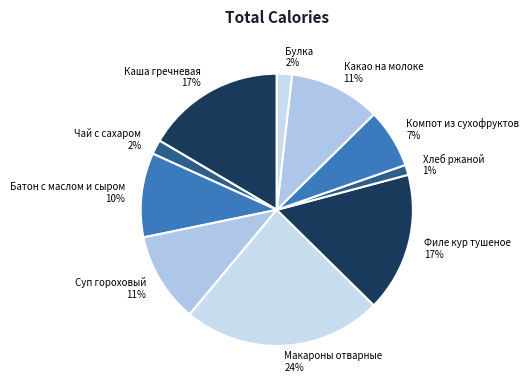

Is there any slice that represents more than half of the pie?

No